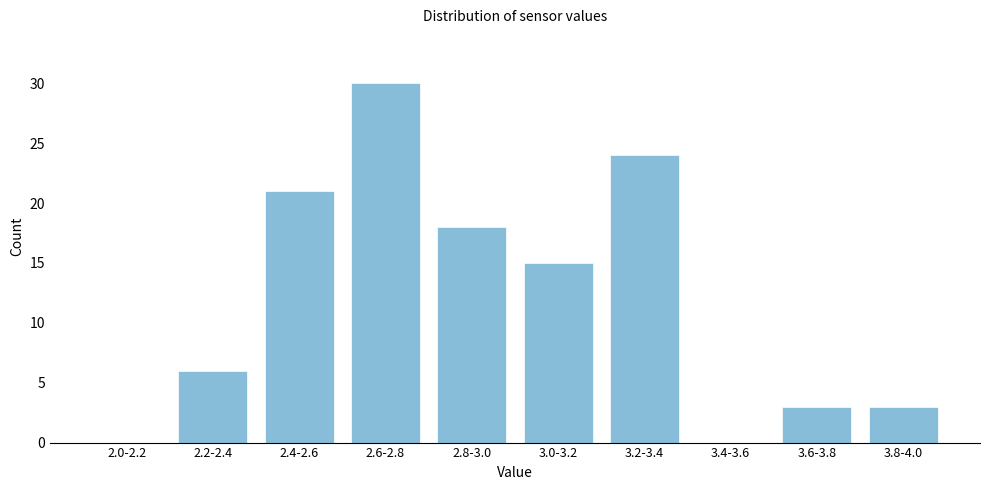

Reading right to left, what are all the values shown in this chart?

3.8-4.0=3	3.6-3.8=3	3.4-3.6=0	3.2-3.4=24	3.0-3.2=15	2.8-3.0=18	2.6-2.8=30	2.4-2.6=21	2.2-2.4=6	2.0-2.2=0